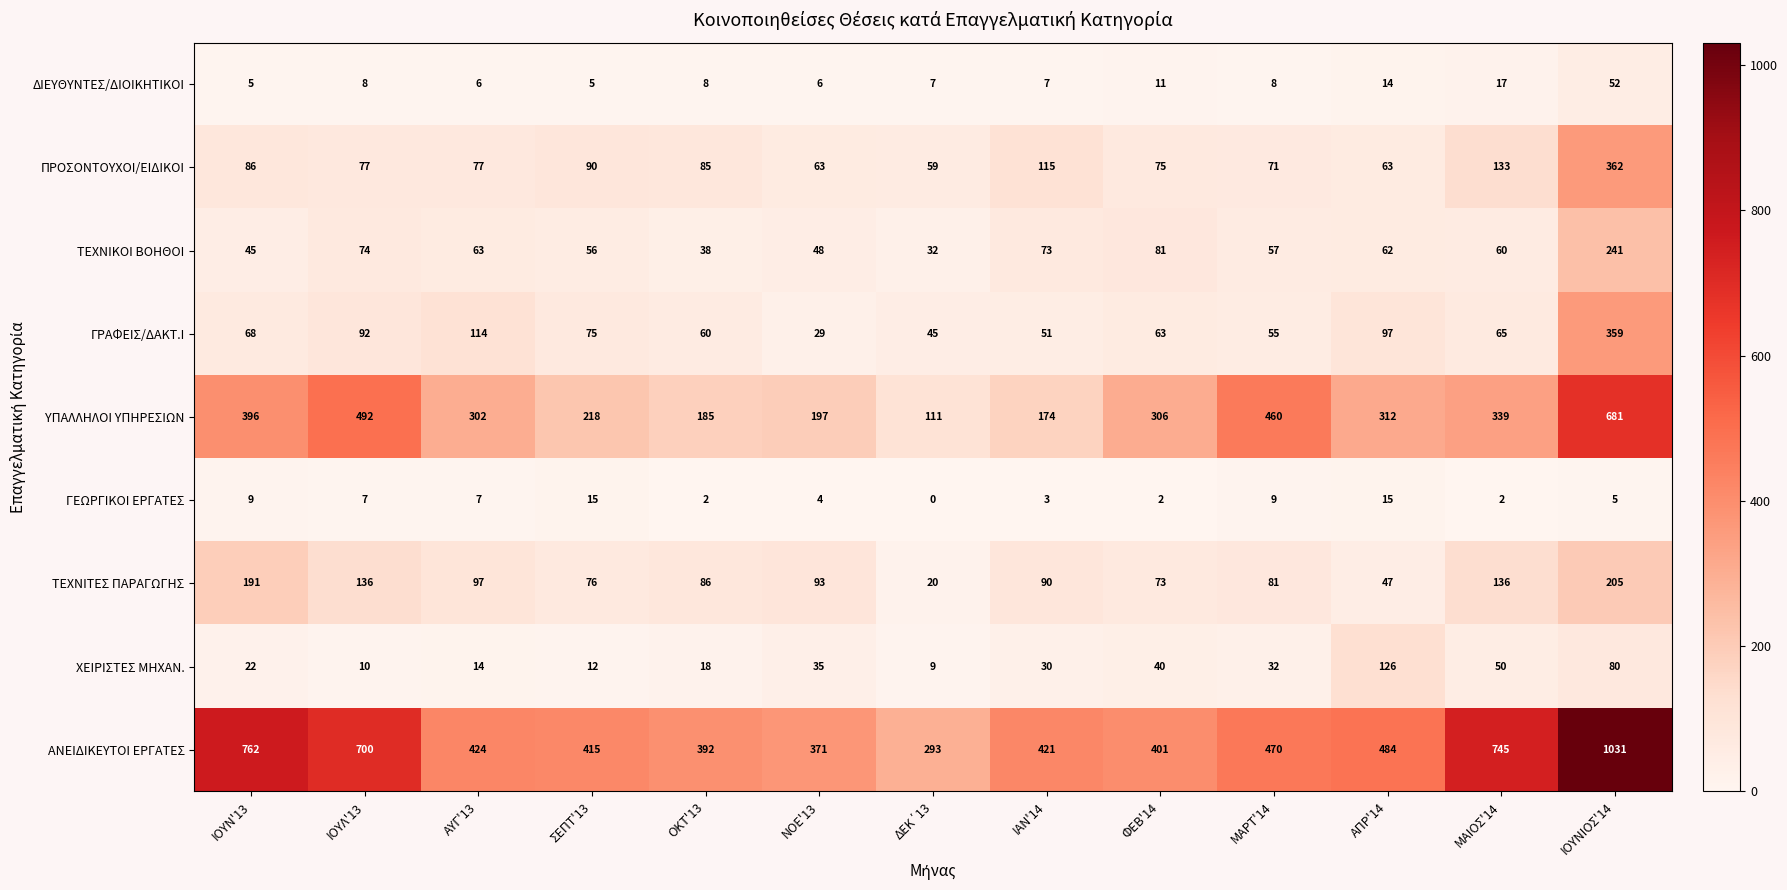

Count the number of categories in the chart.

13